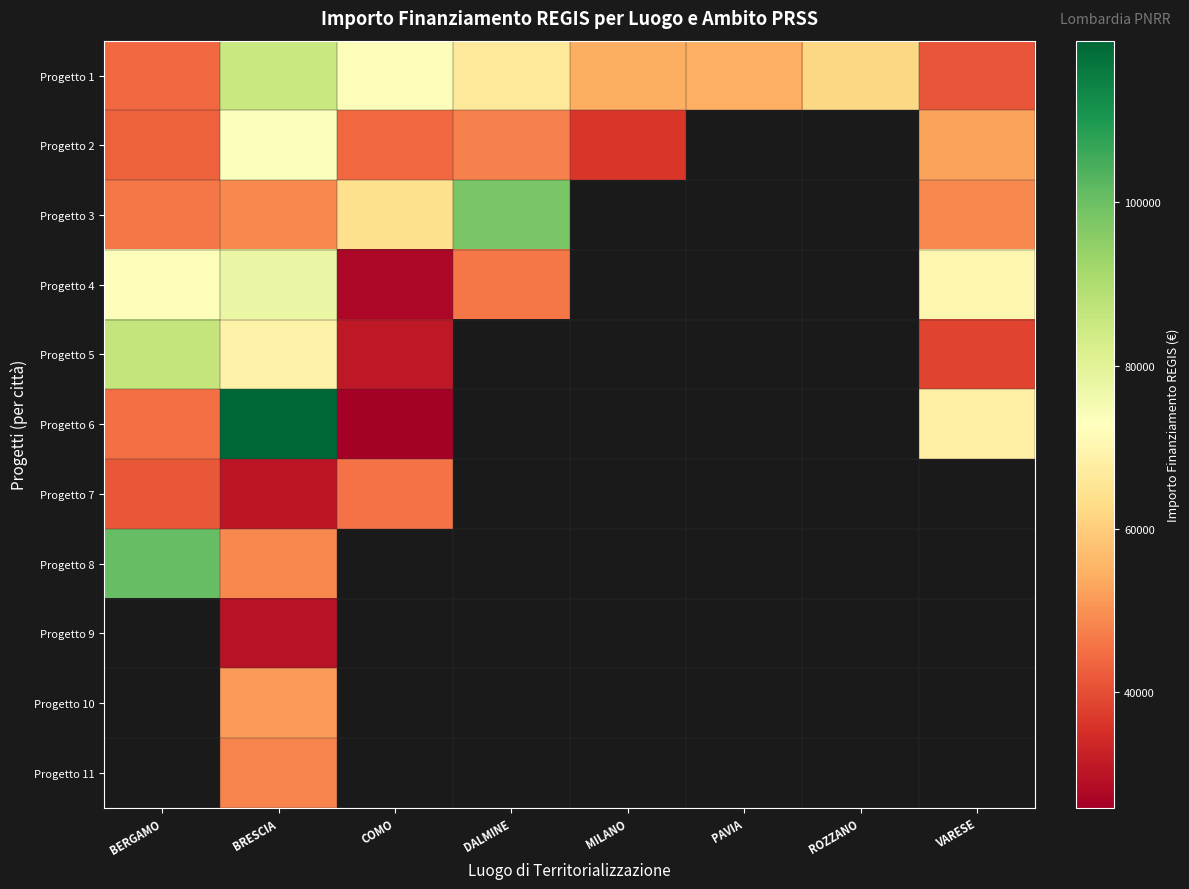

Is the value of Progetto 7 at ROZZANO greater than the value of Progetto 3 at VARESE?

No